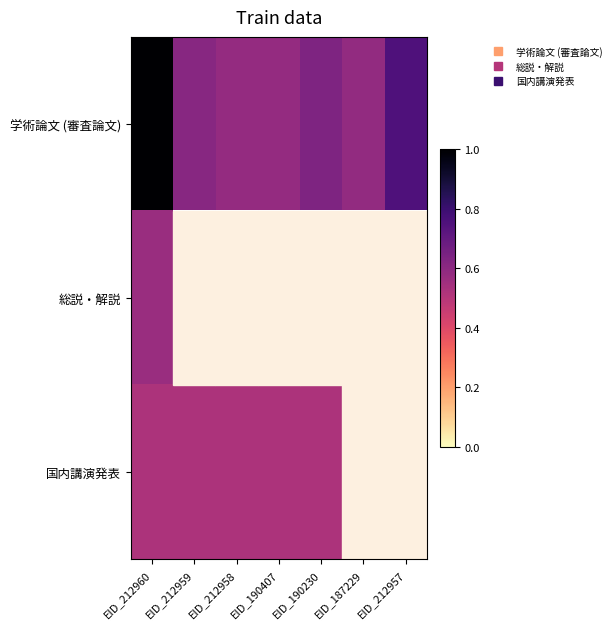

The value of 学術論文 (審査論文) at EID_190230 is 0.6. True or false?

True